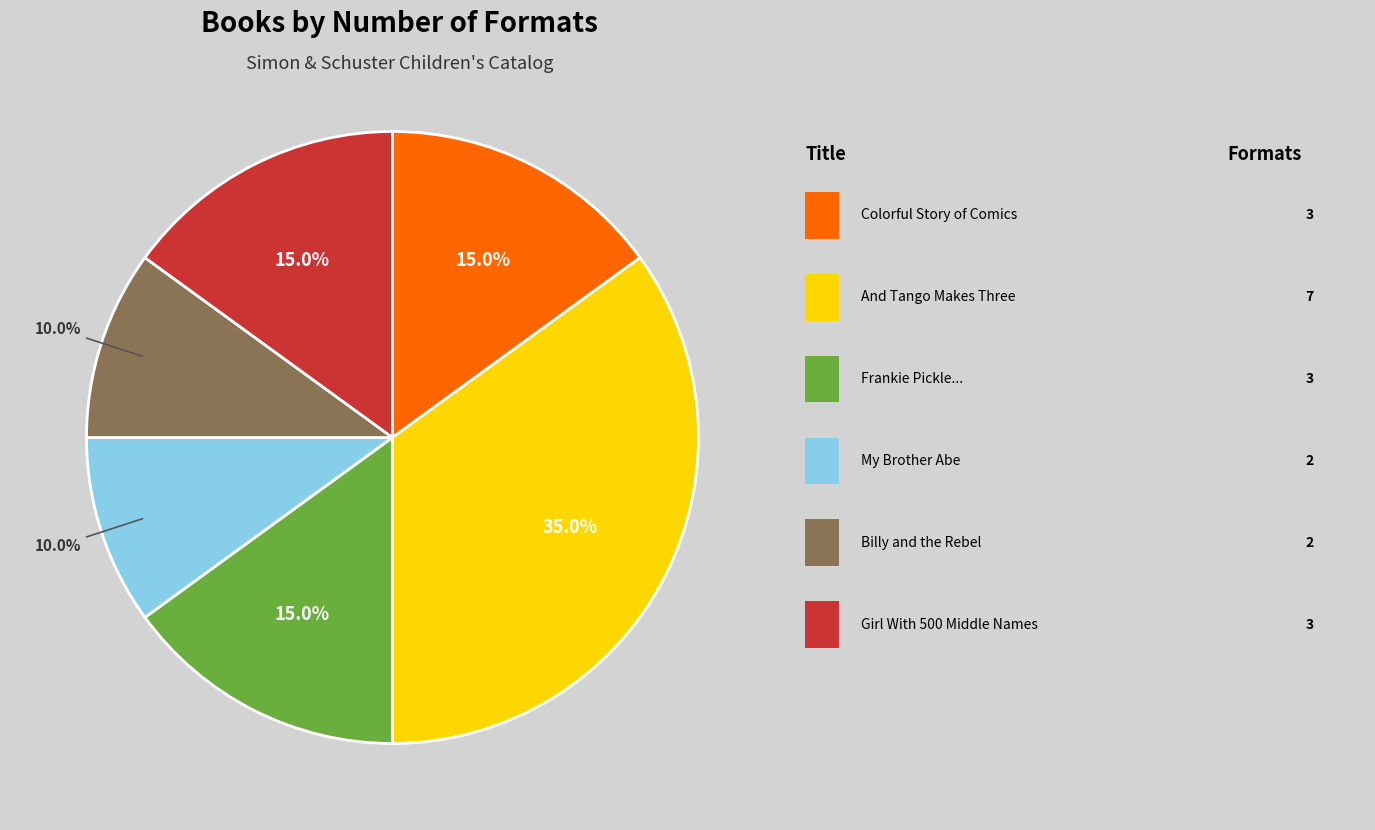

Count the number of slices in the pie.

6